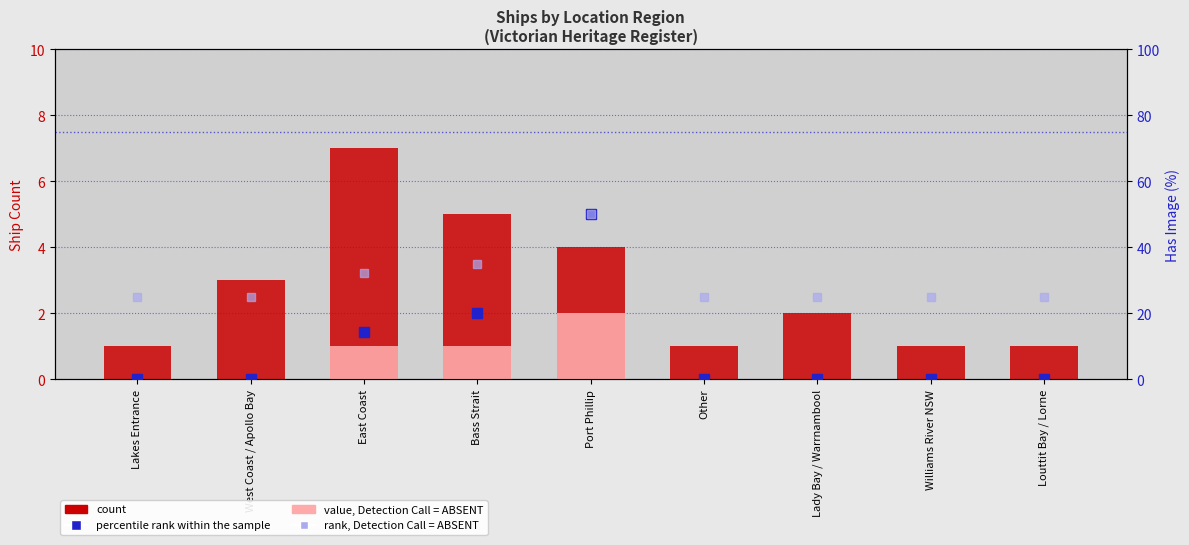

What is the difference between the maximum and minimum values in the count series?

6.0